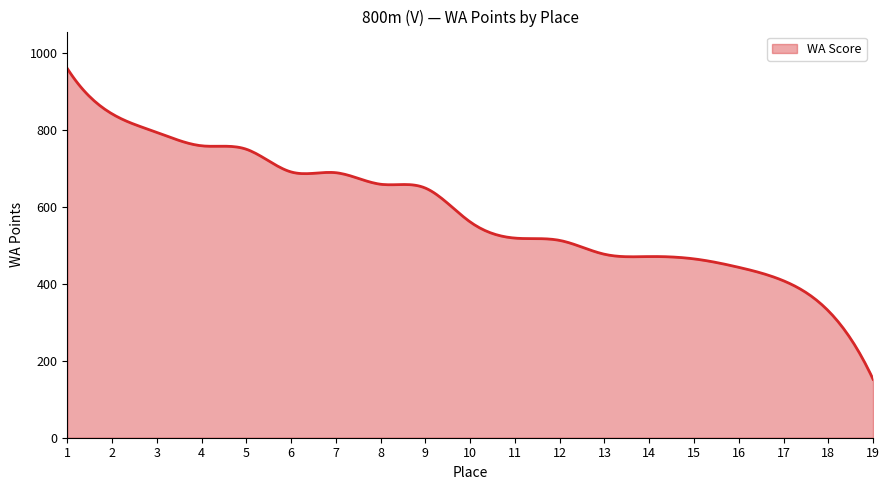

What is the average value?

587.8